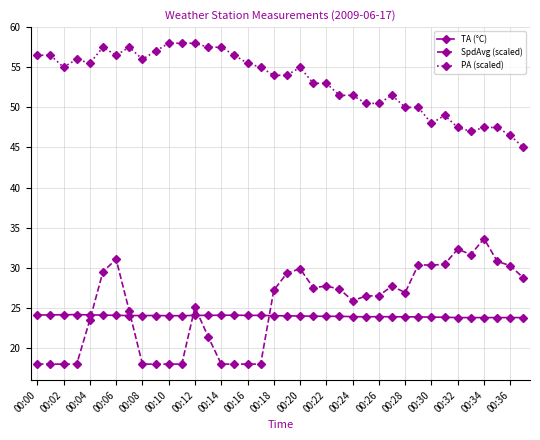

How many lines are shown in the chart?

3